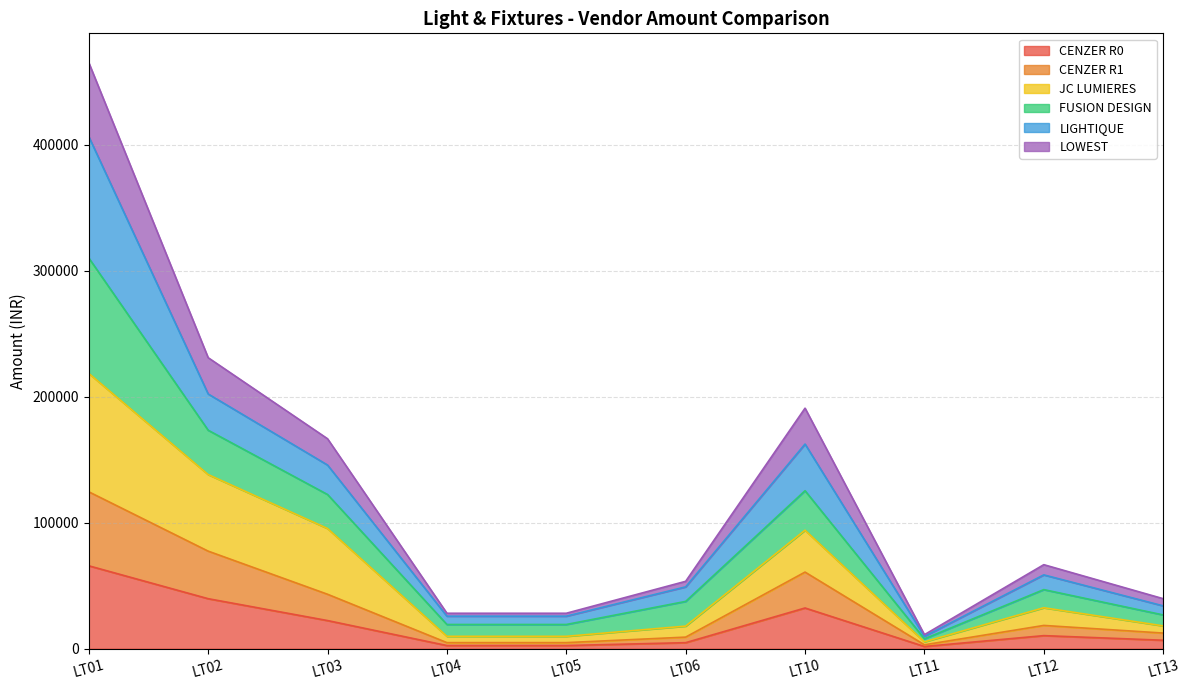

At which category is the sum across all series the highest?

LT01